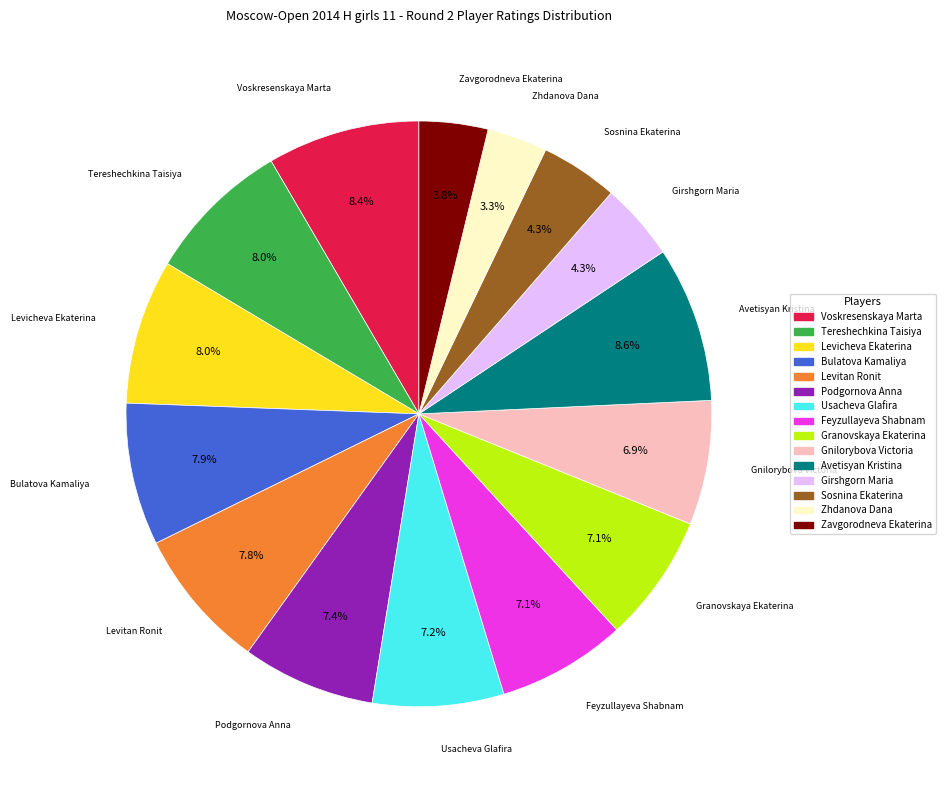

What is the ratio of the value at Voskresenskaya Marta to the value at Tereshechkina Taisiya?

1.1